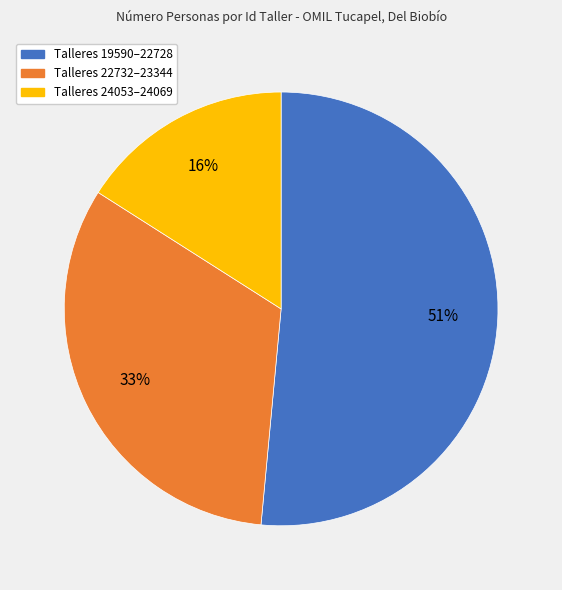

Does any single category account for the majority?

Yes